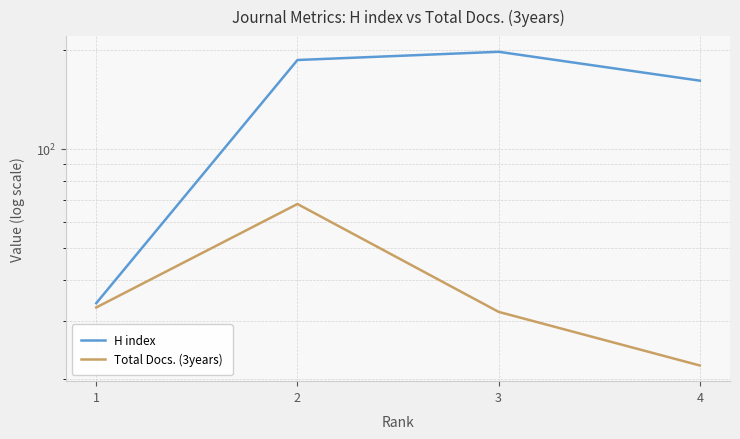

Is this an area chart (filled region under the line)?

No